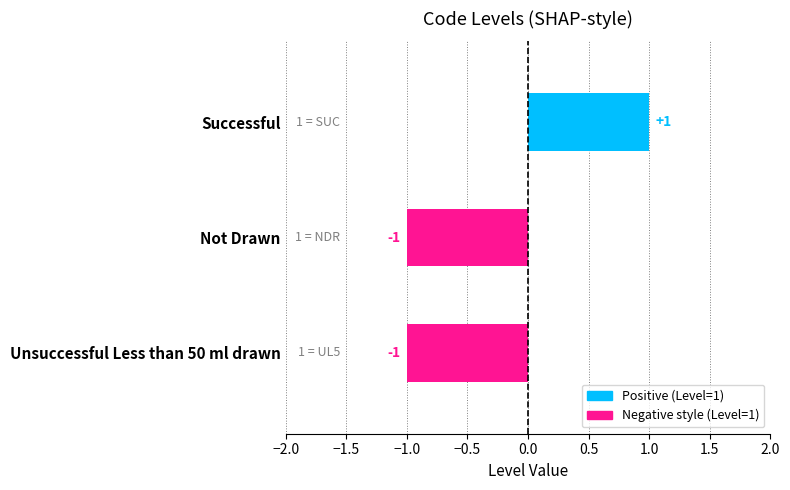

Is it true that the value at Unsuccessful Less than 50 ml drawn is -1?

True